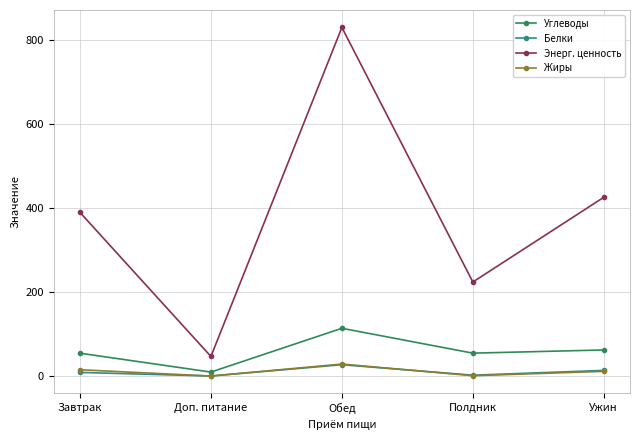

What is the maximum value shown in the chart?

830.8